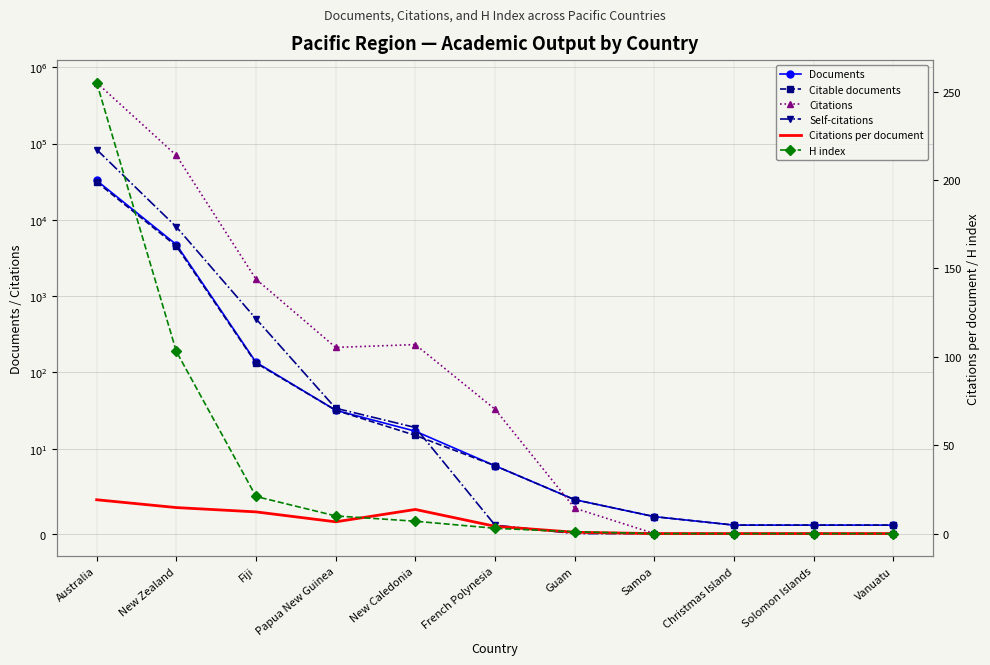

At which category does the chart reach its peak across all series?

Australia